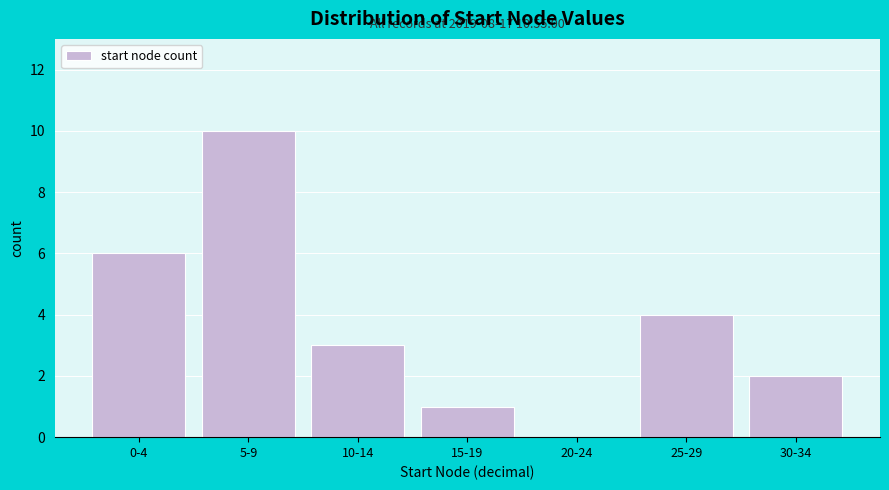

Reading right to left, transcribe all the data shown in this chart.

30-34=2	25-29=4	20-24=0	15-19=1	10-14=3	5-9=10	0-4=6